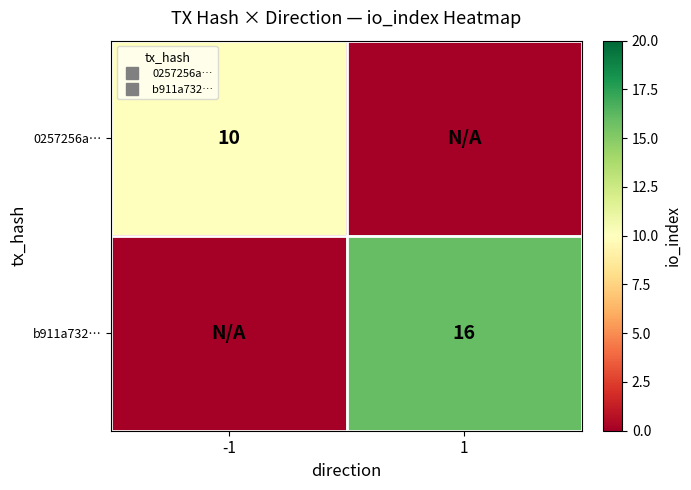

What is the difference between the maximum and minimum values in the b911a732… series?

16